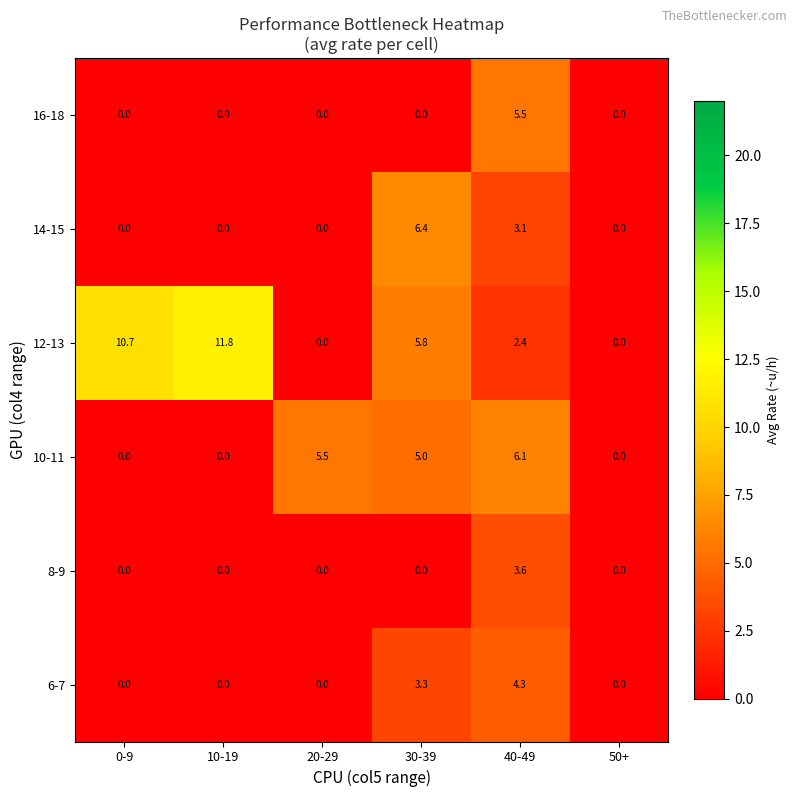

Which series has the widest spread of values?

12-13